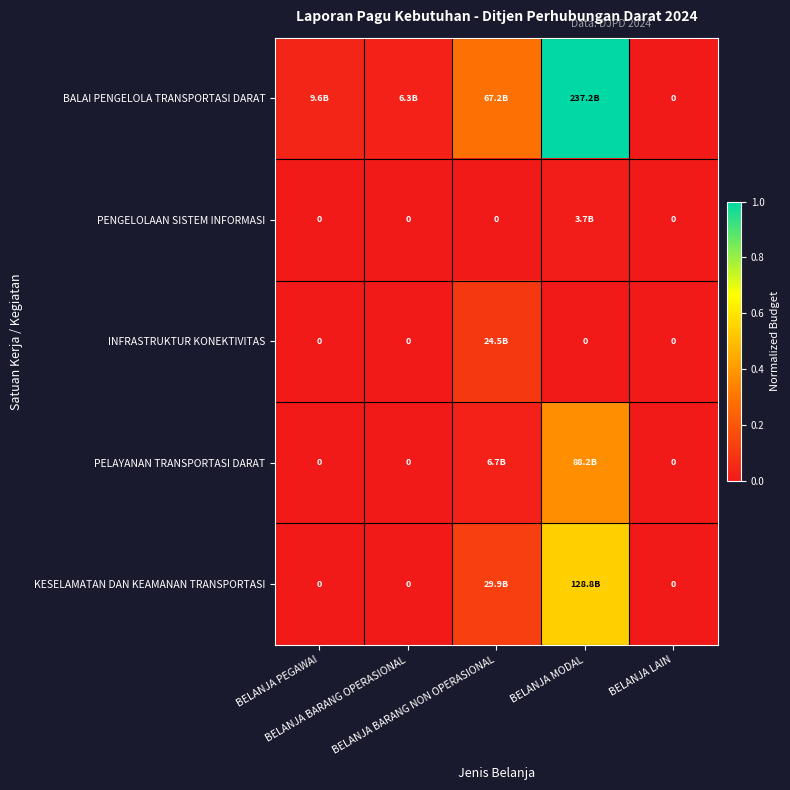

How many distinct data groups are displayed?

5